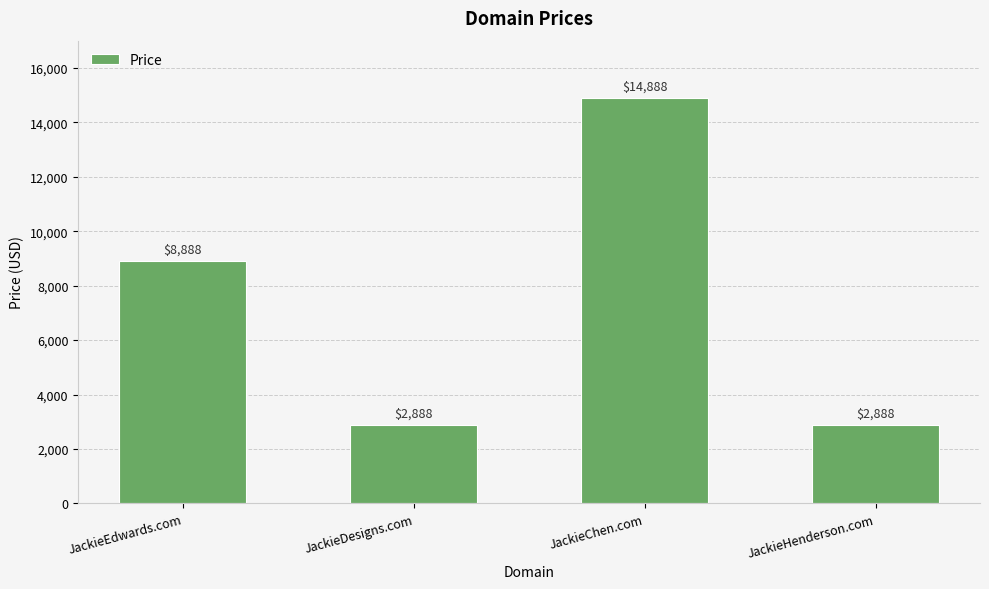

What is the label of the 3rd bar from the right?

JackieDesigns.com